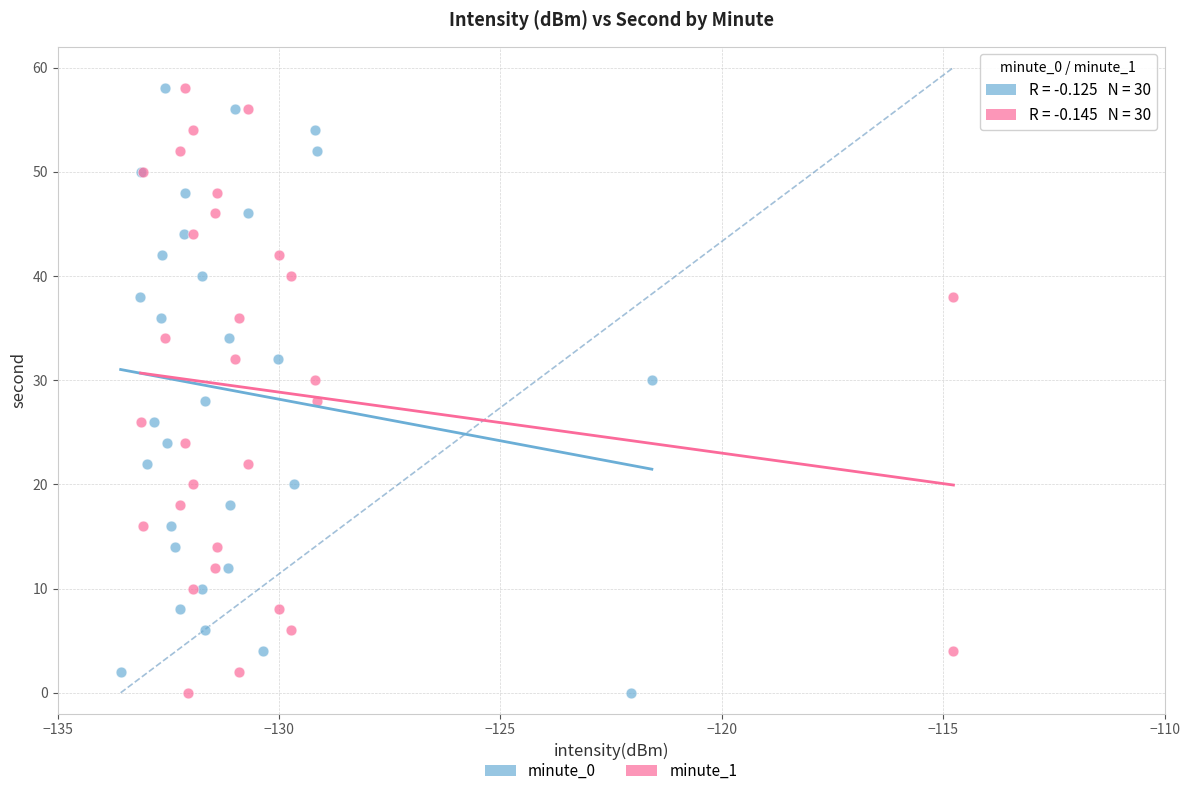

What are all the series names shown in the legend?

minute_0, minute_1